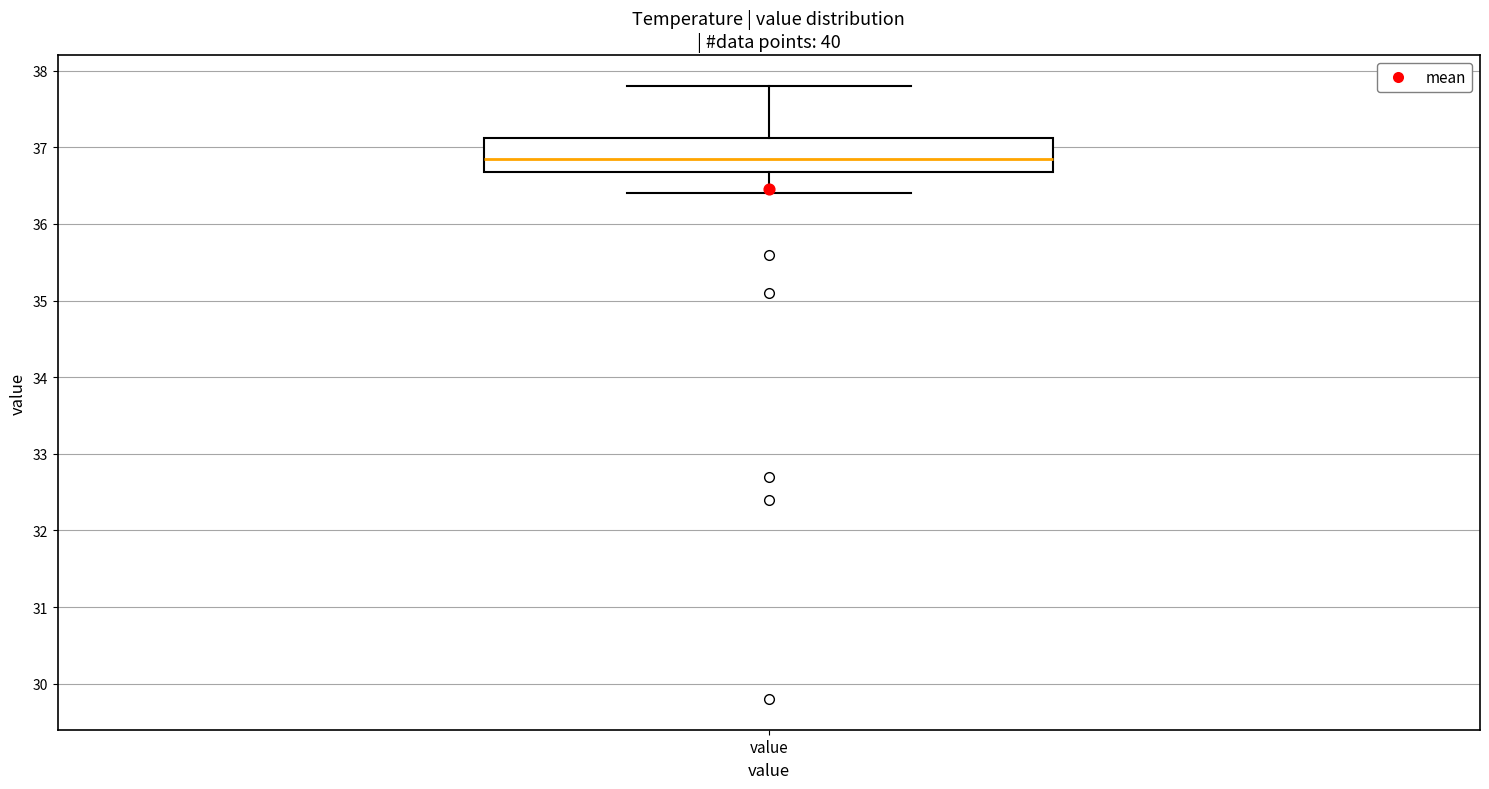

Transcribe this box plot: give where the median line is, the range the box spans, and where the two whiskers end, as read against the y-axis. The values are not printed on the chart, so give them approximately, as read against the axis.

median 36.9, box 36.7 to 37.1, whiskers 36.4 to 37.8